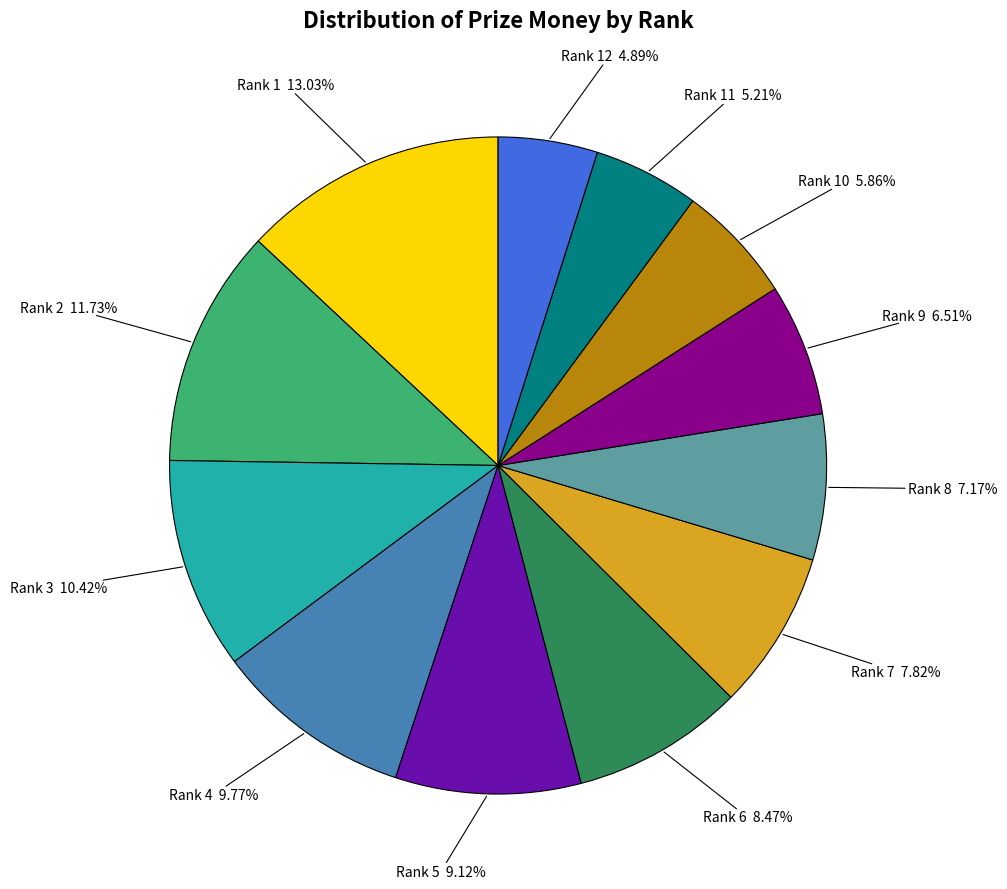

Is there any slice that represents more than half of the pie?

No